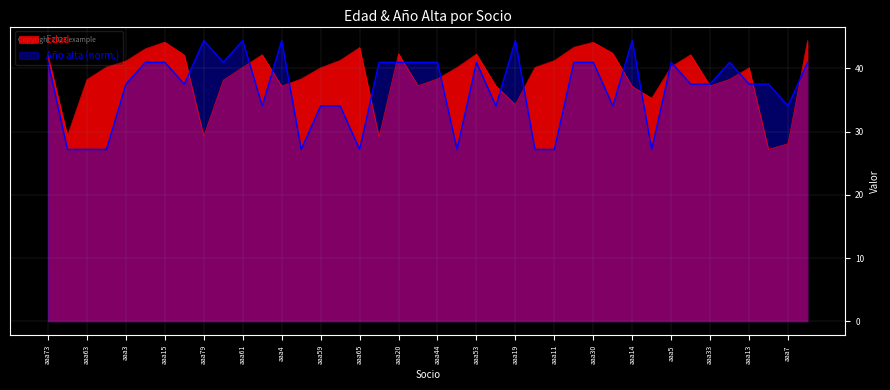

After their last crossing, which series has the higher values: Edad or Año alta?

Edad